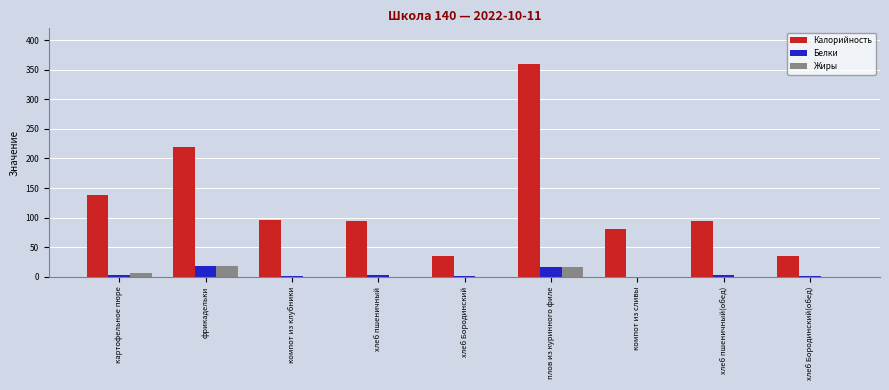

What is the sum of all Жиры values?

41